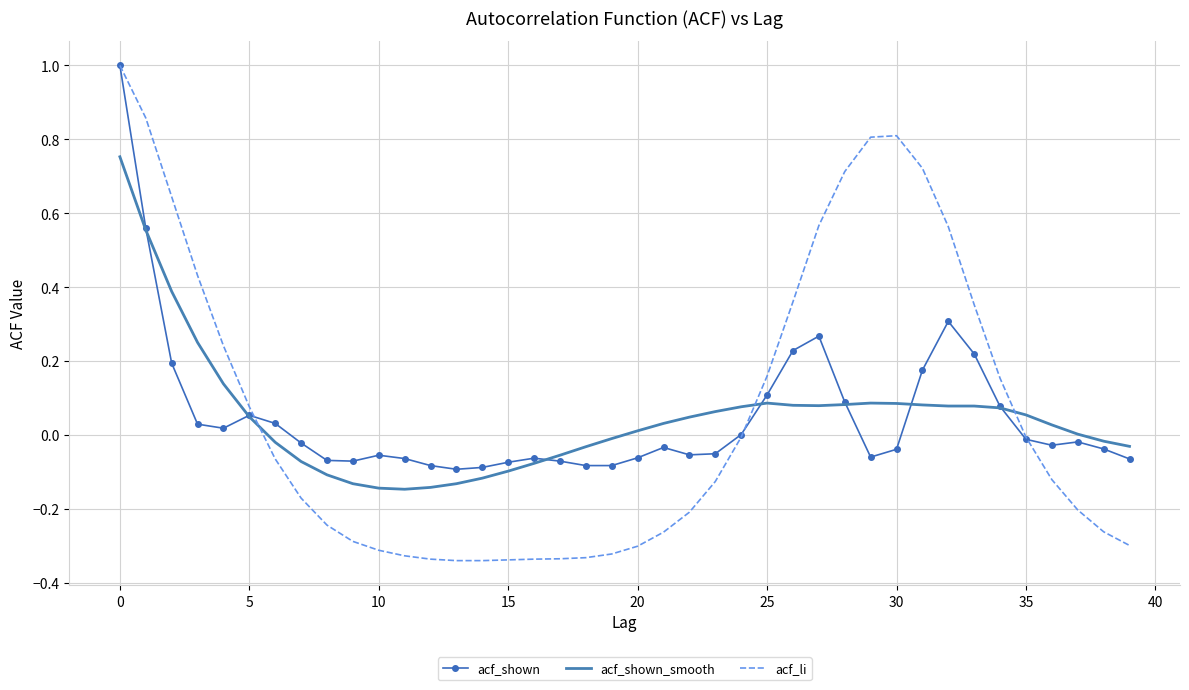

After their last crossing, which series has the higher values: acf_shown_smooth or acf_li?

acf_shown_smooth